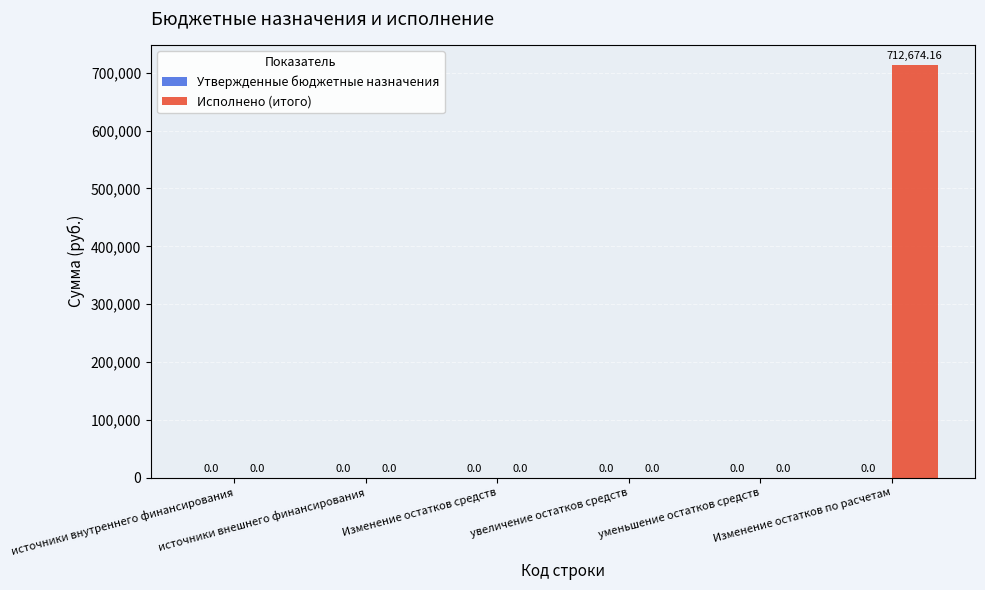

Are the bars horizontal?

No